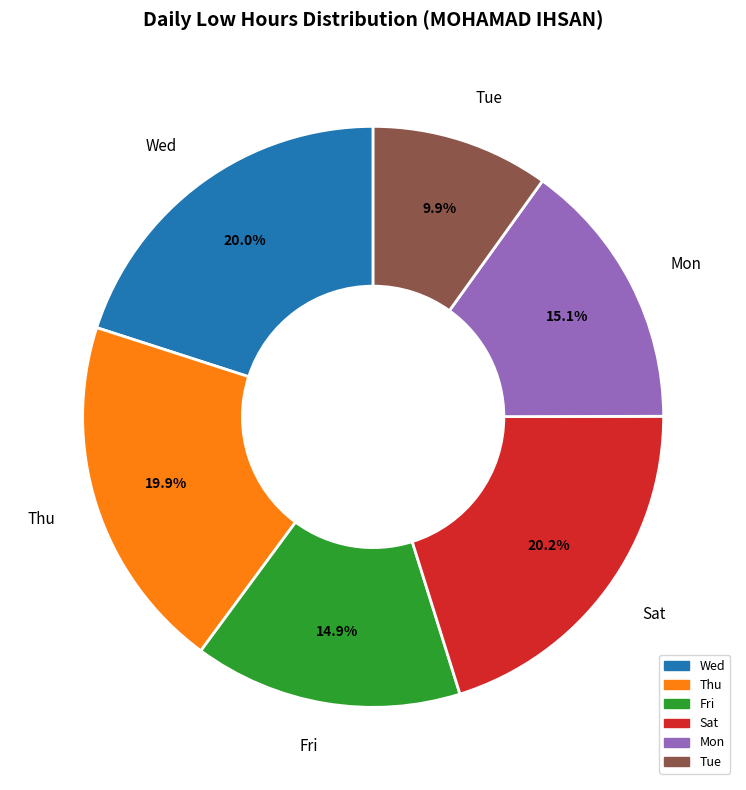

What percentage is NOT represented by Tue?

90.1%